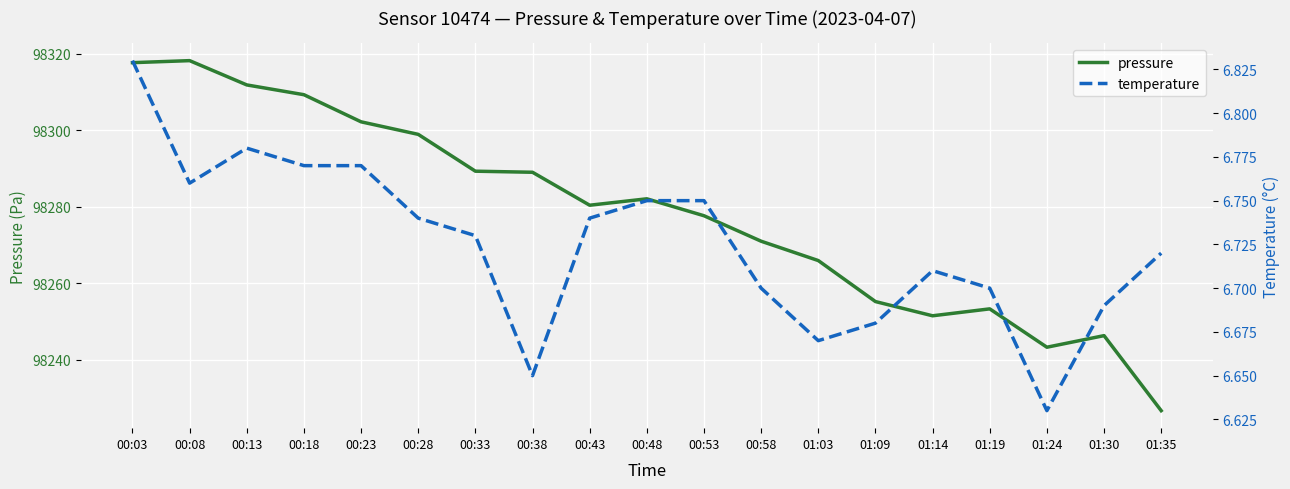

What is the value of the temperature point at the 11th from the left?

6.8